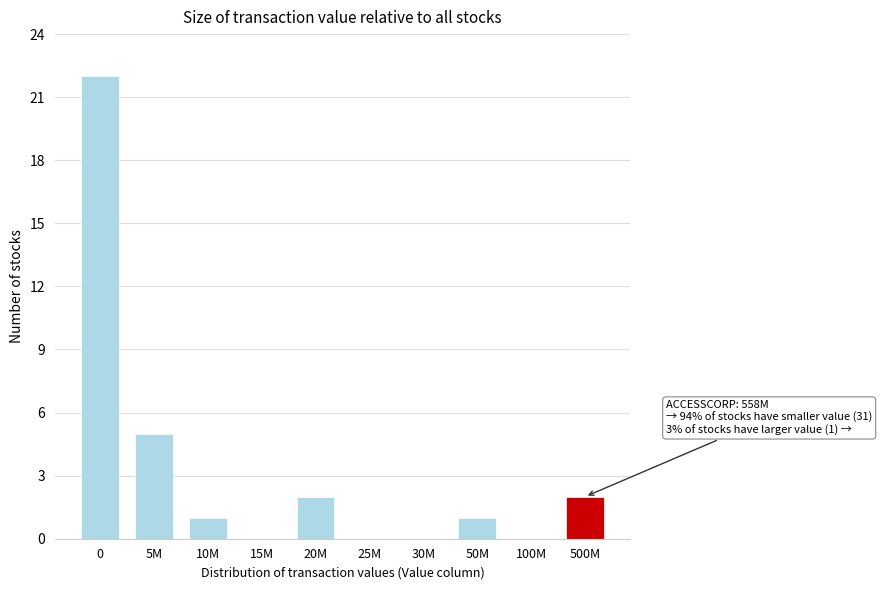

Reading left to right, extract all data points from this chart.

0=22	5M=5	10M=1	15M=0	20M=2	25M=0	30M=0	50M=1	100M=0	500M=2